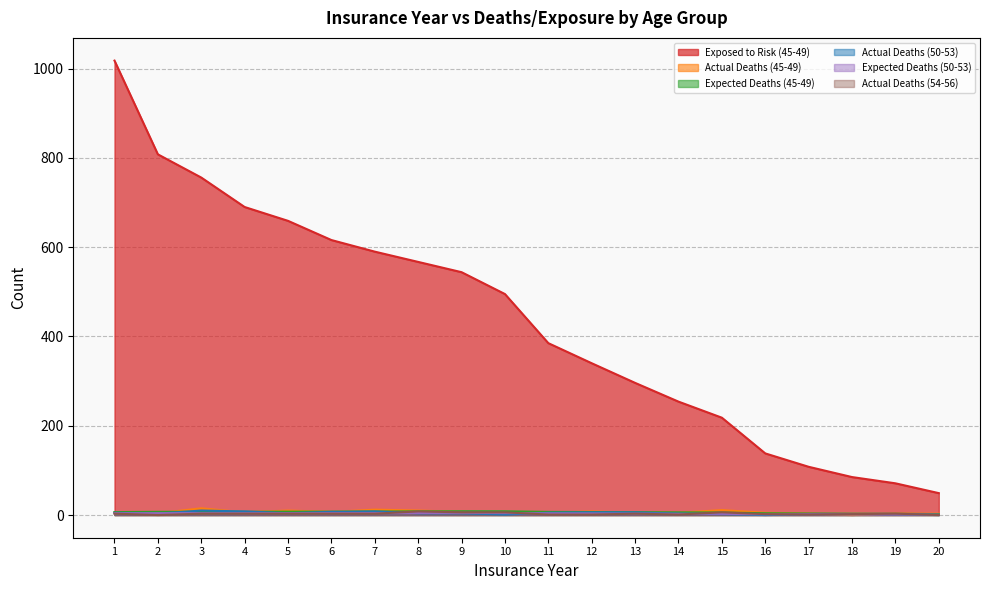

True or false: Expected Deaths (50-53) and Expected Deaths (45-49) intersect in this chart.

False